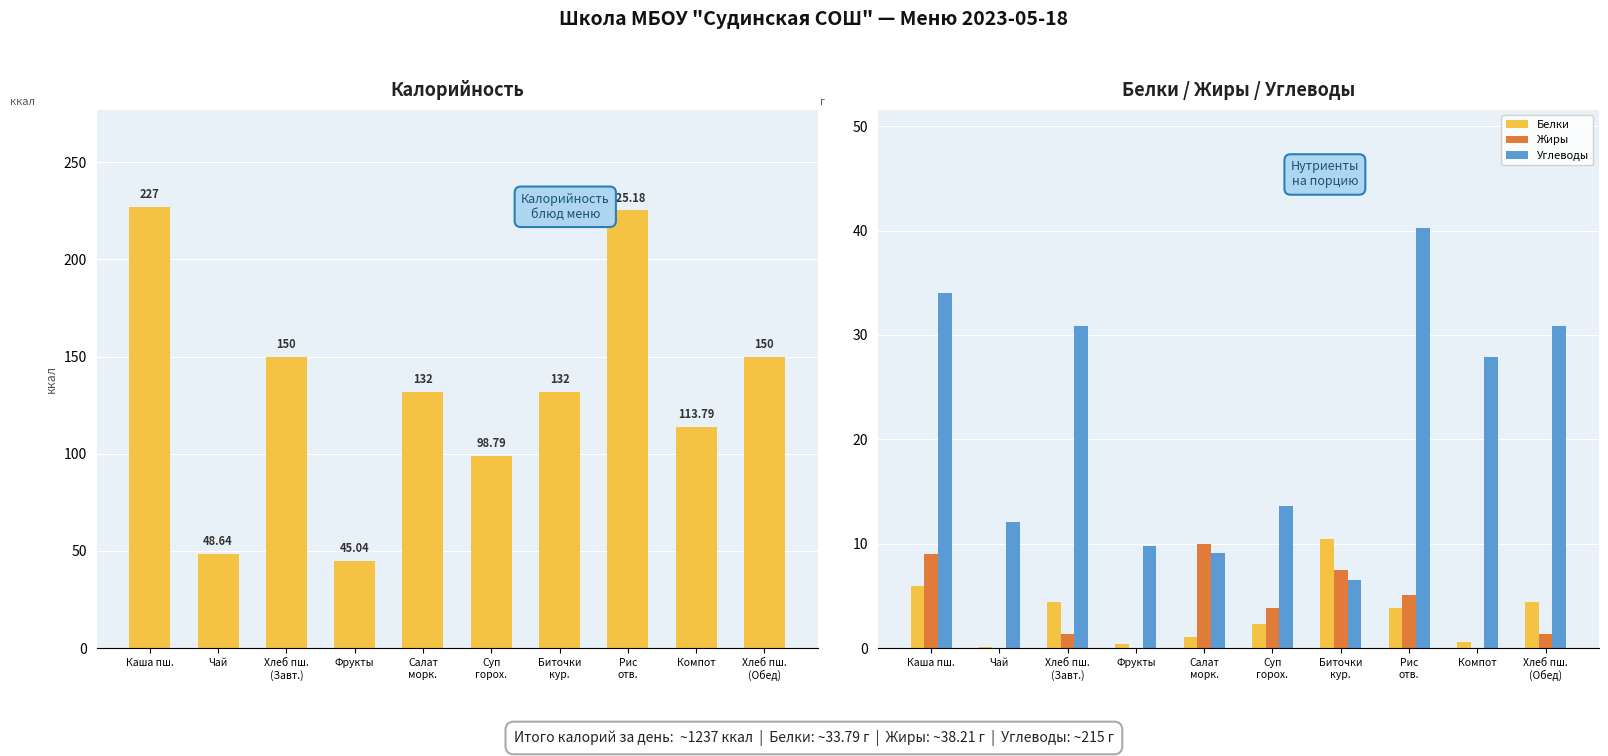

What is the label of the 4th bar from the right?

Биточки
кур.